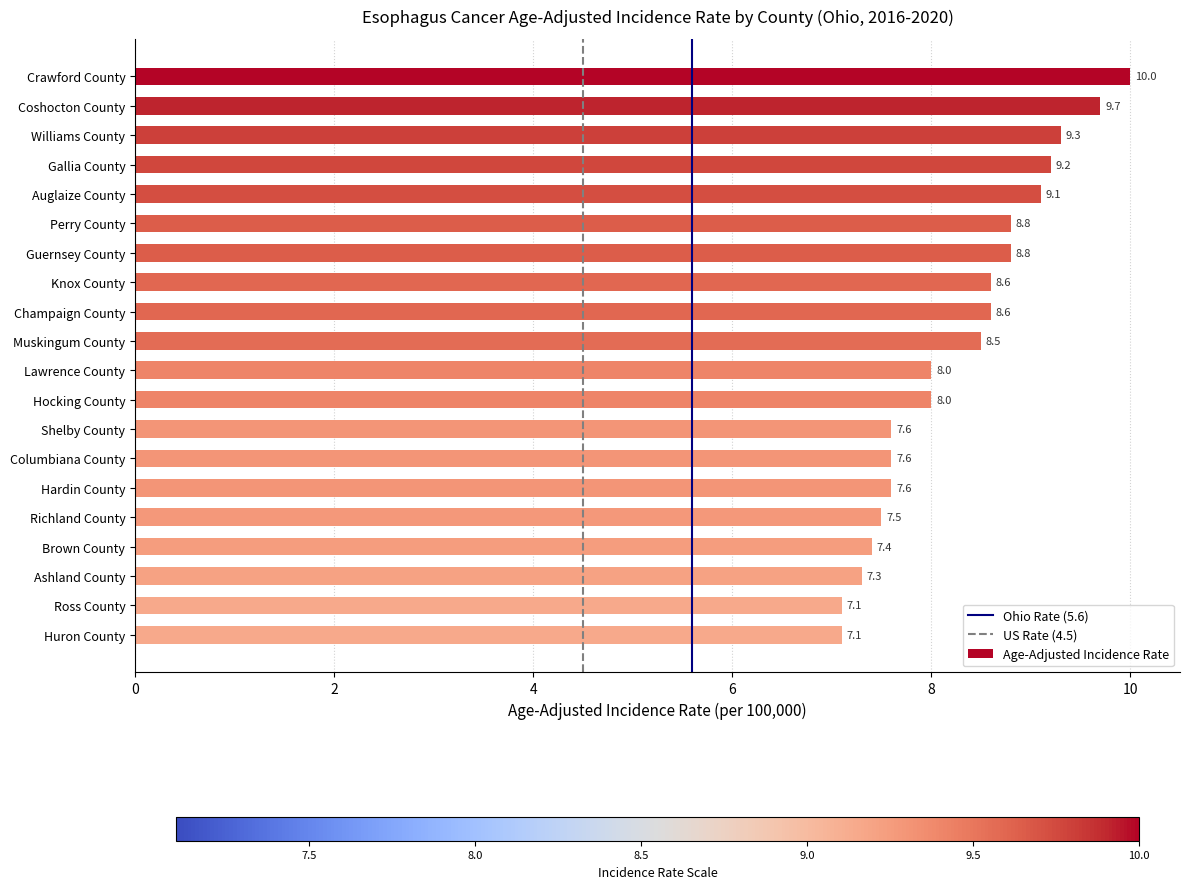

Approximately how many times larger is the value at Shelby County compared to Guernsey County?

0.9